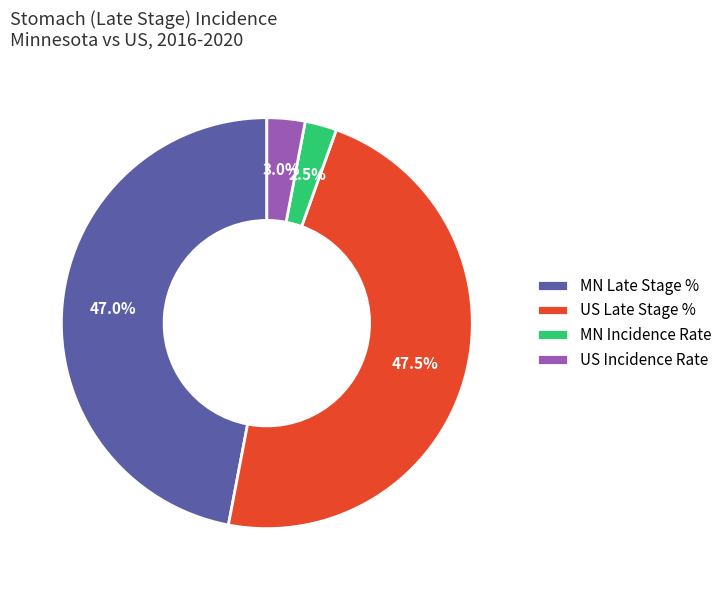

Combined, what portion of the pie is MN Late Stage % and US Late Stage %?

94.5%